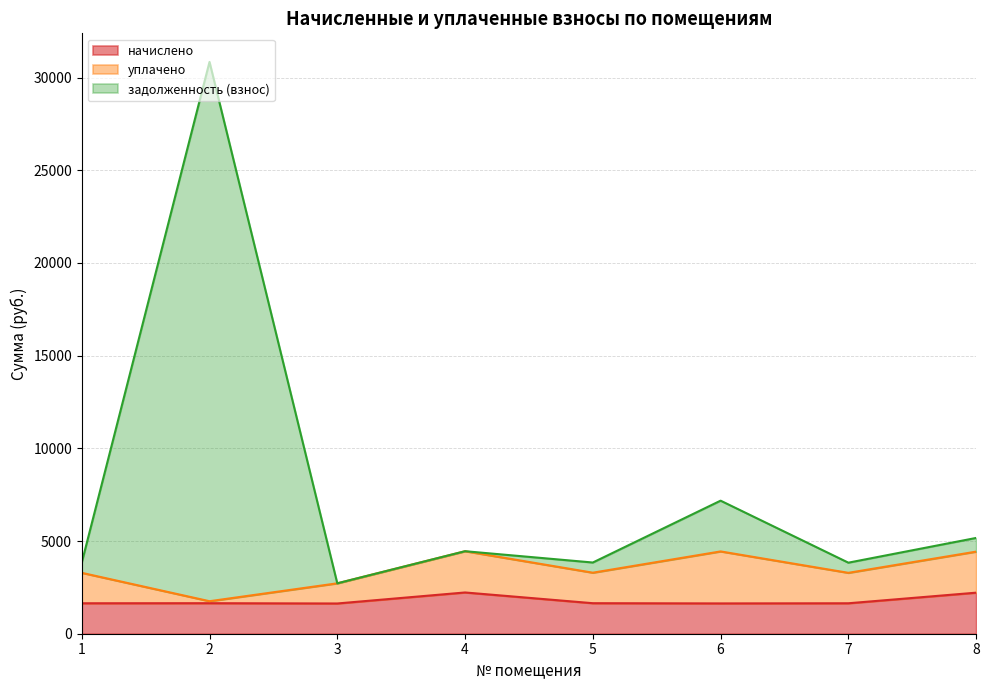

At which category does начислено reach its first local valley?

3